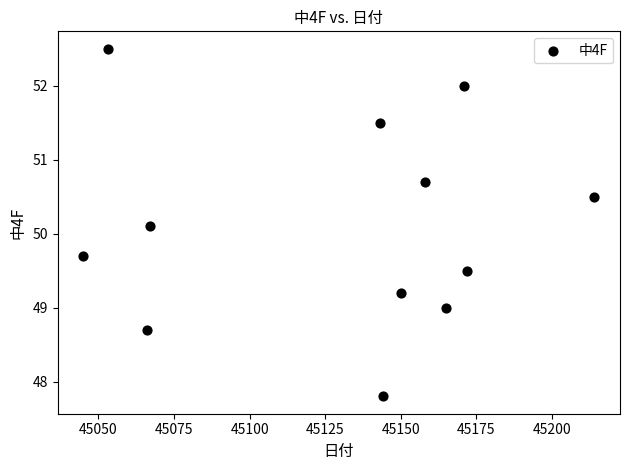

What is the average X value?

45129.0